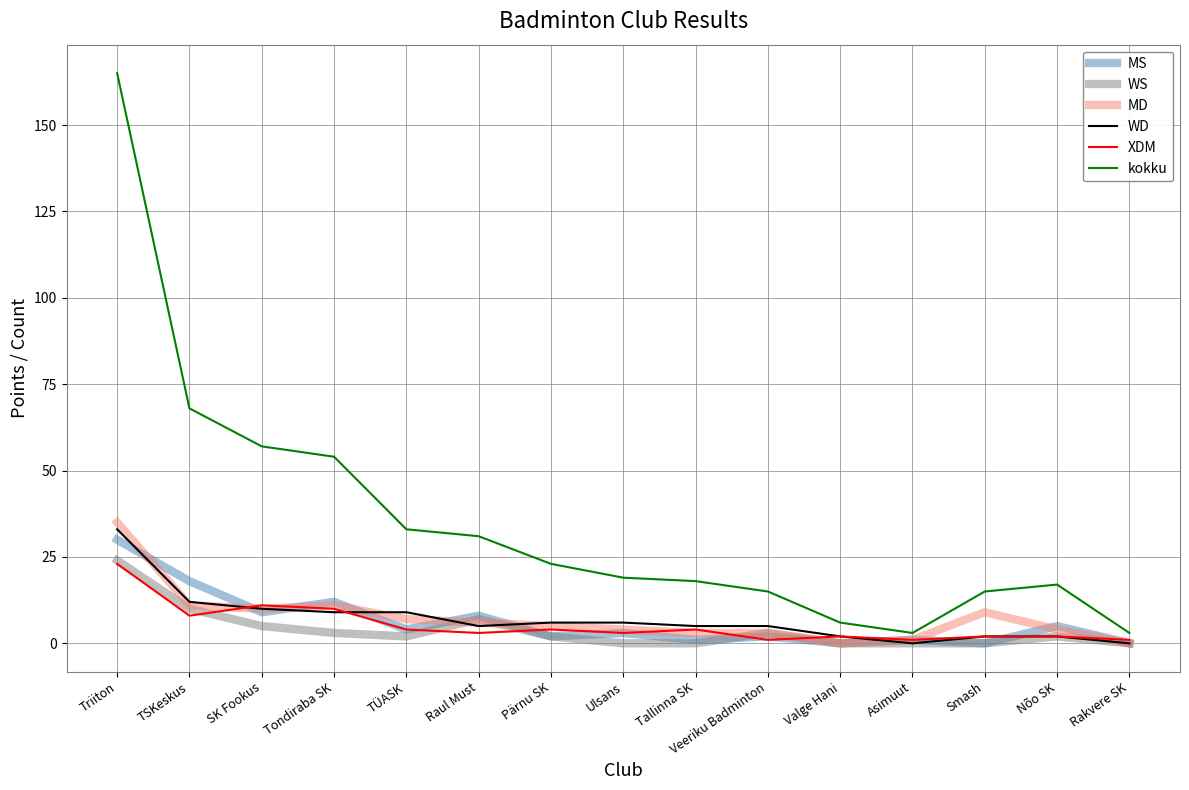

Which series has the largest total across all categories?

kokku